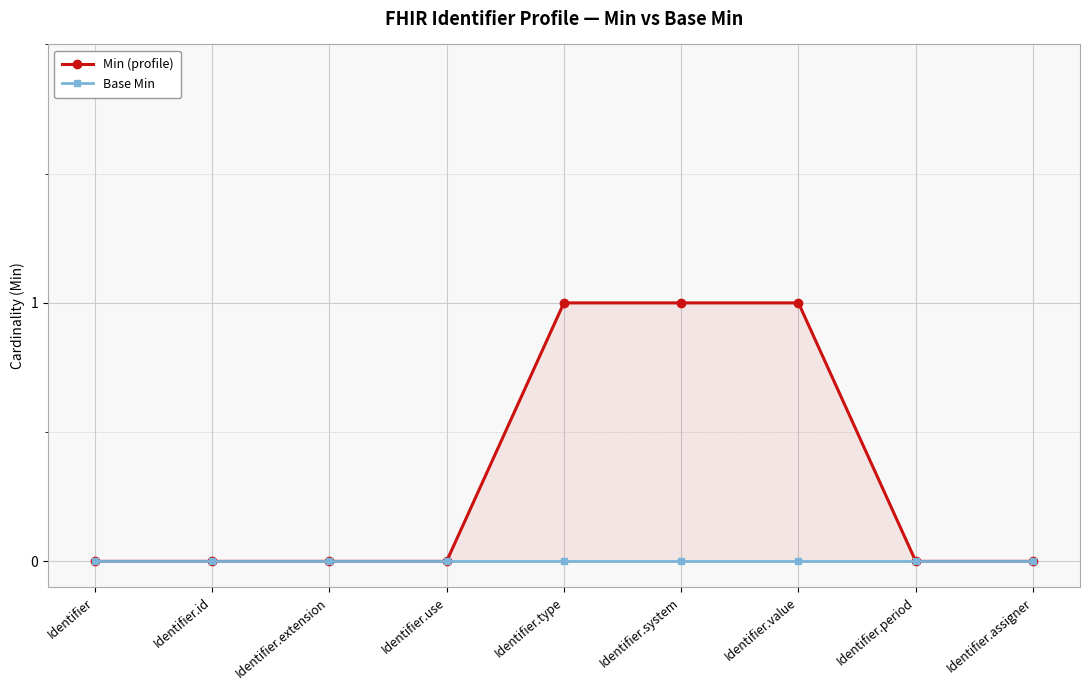

Is this an area chart (filled region under the line)?

No